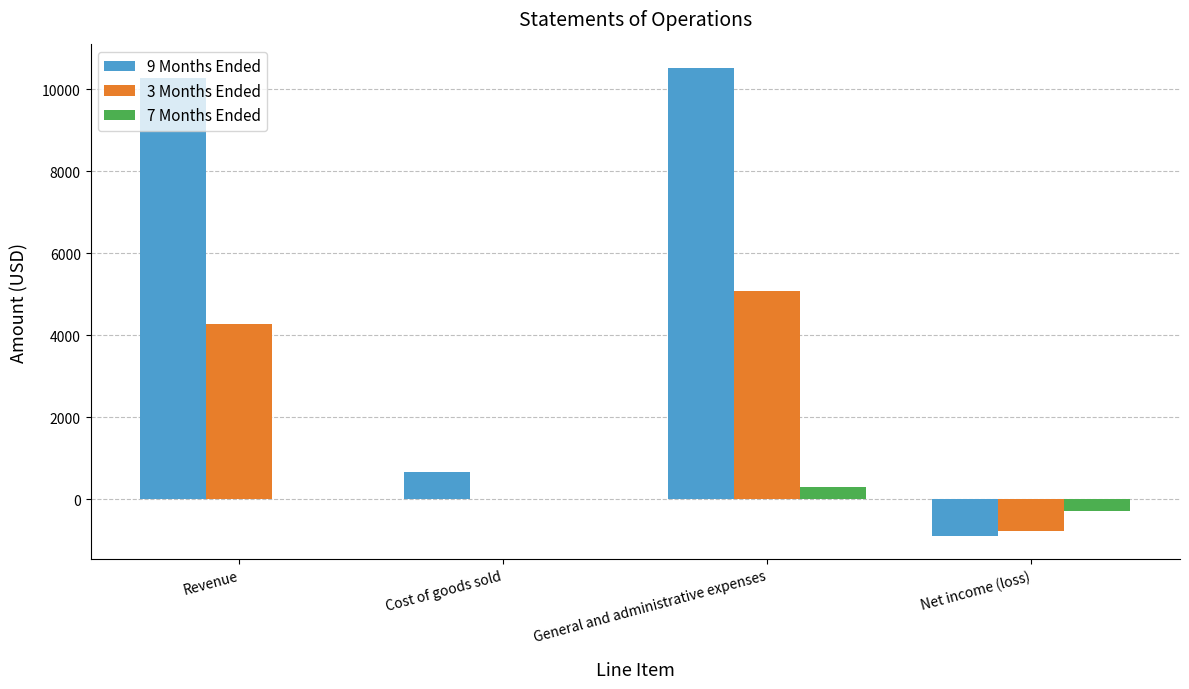

What is the maximum value for 3 Months Ended?

5068